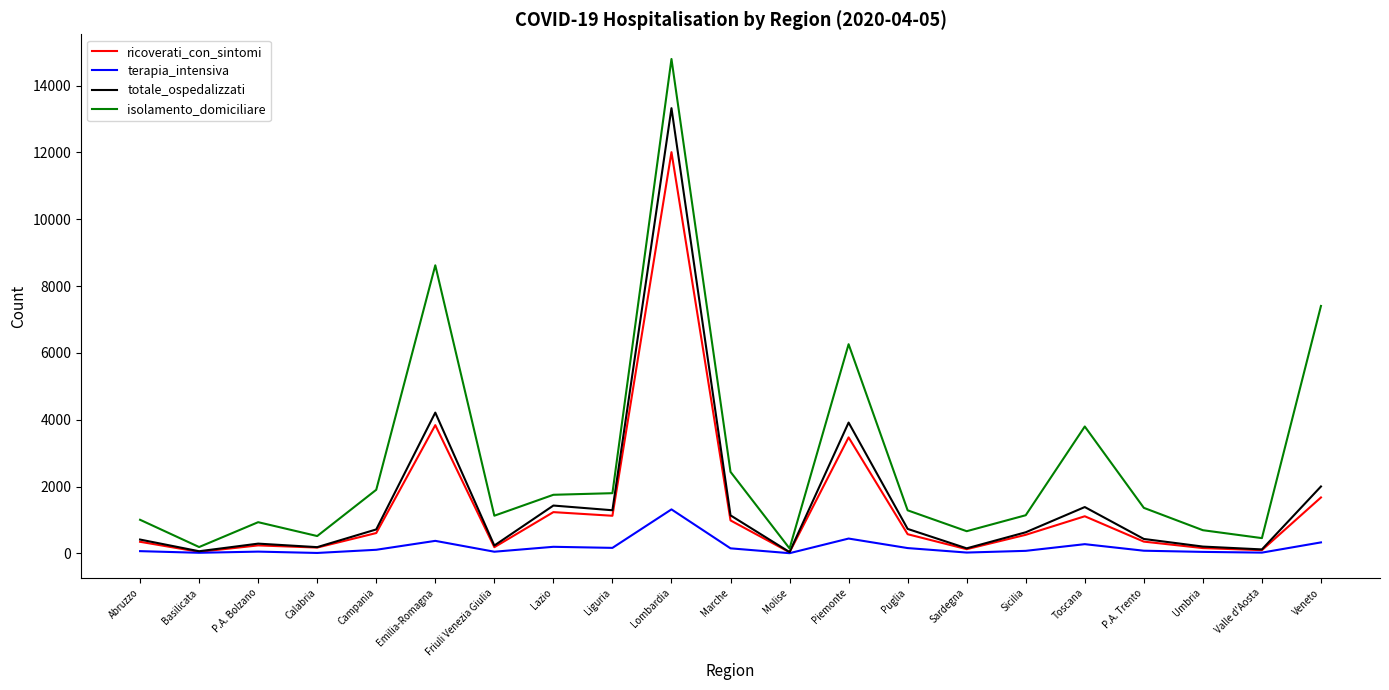

The isolamento_domiciliare series shows 5393 at Emilia-Romagna. True or false?

False